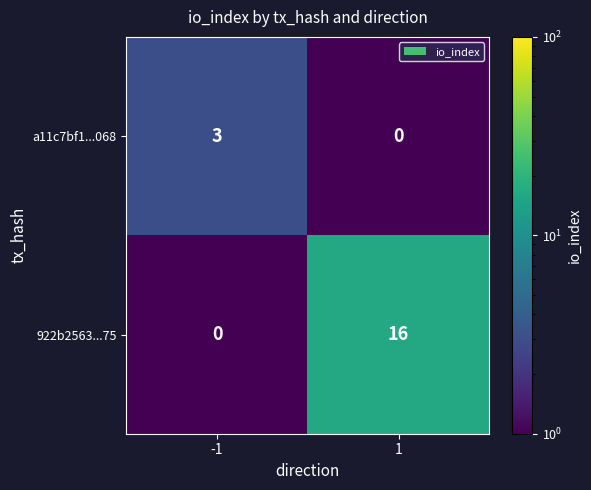

Which series has the widest spread of values?

922b2563...75